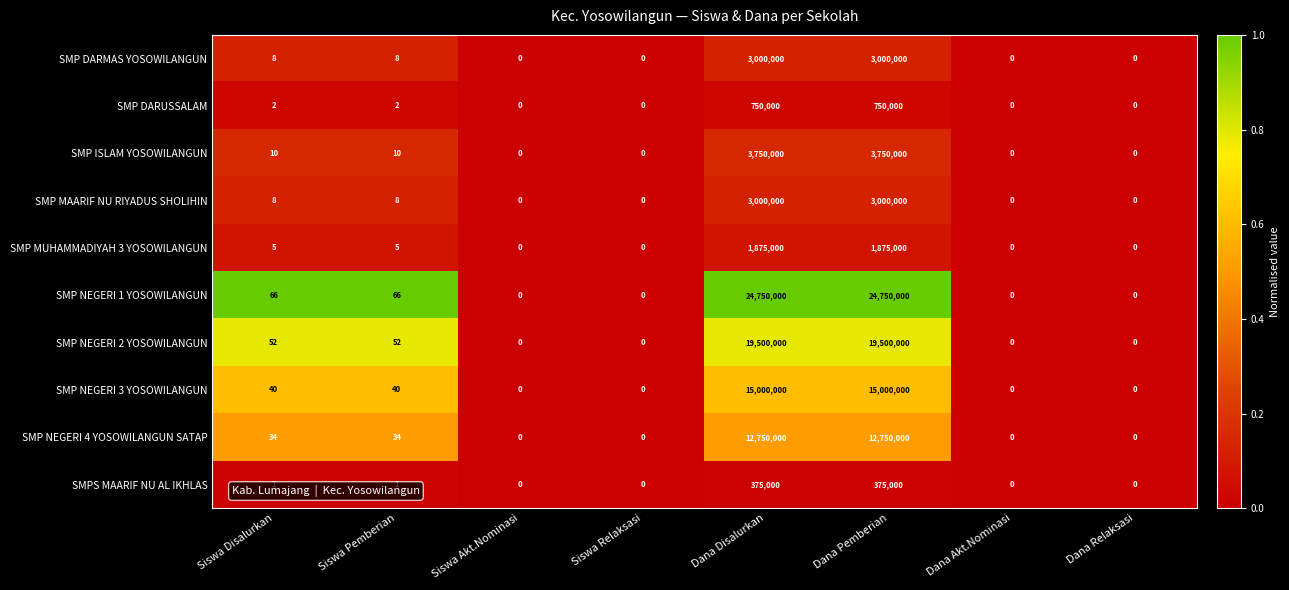

What is the sum of all SMP MAARIF NU RIYADUS SHOLIHIN values?

6000016